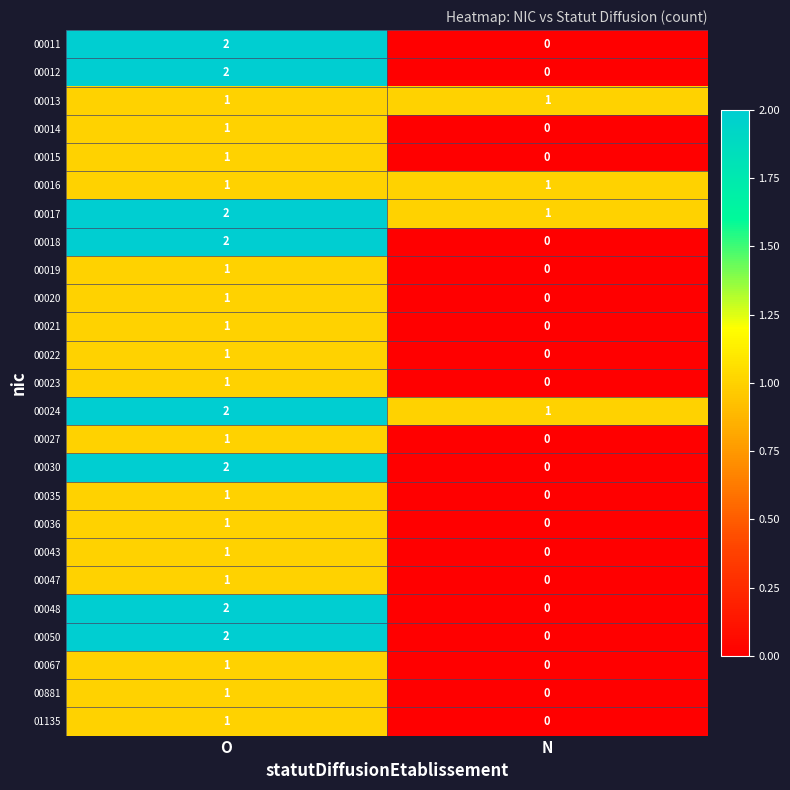

Rank the categories by 00067 value from highest to lowest.

O, N